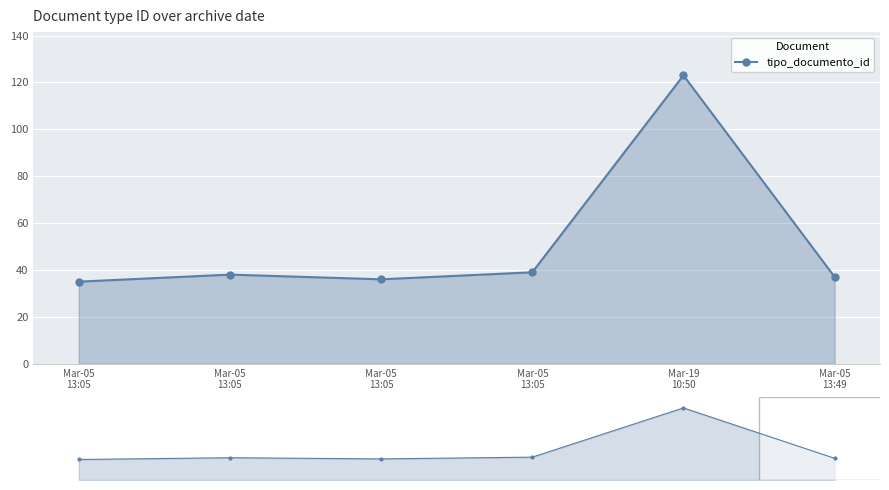

What is the value of the 1st point from the left?

35